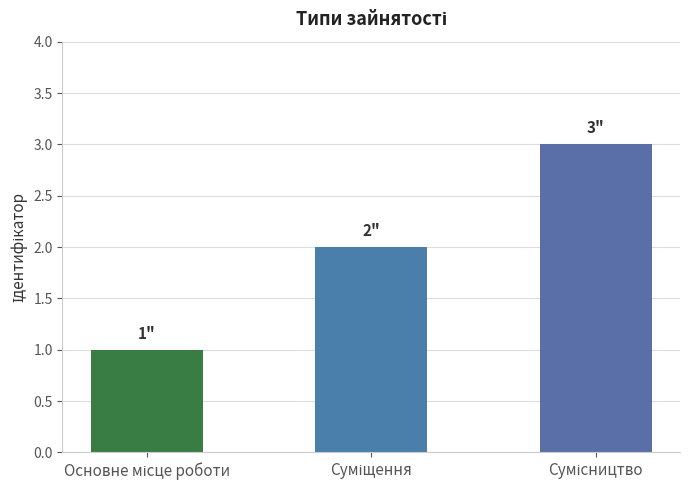

What is the sum of all values?

6